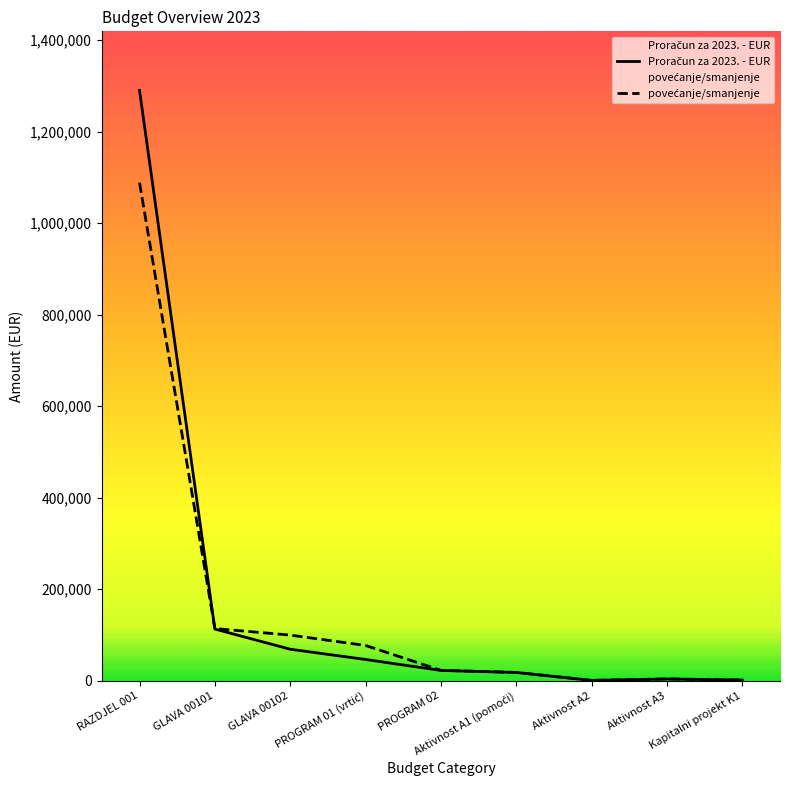

List the series in order of their overall mean, lowest first.

povećanje/smanjenje, Proračun za 2023. - EUR